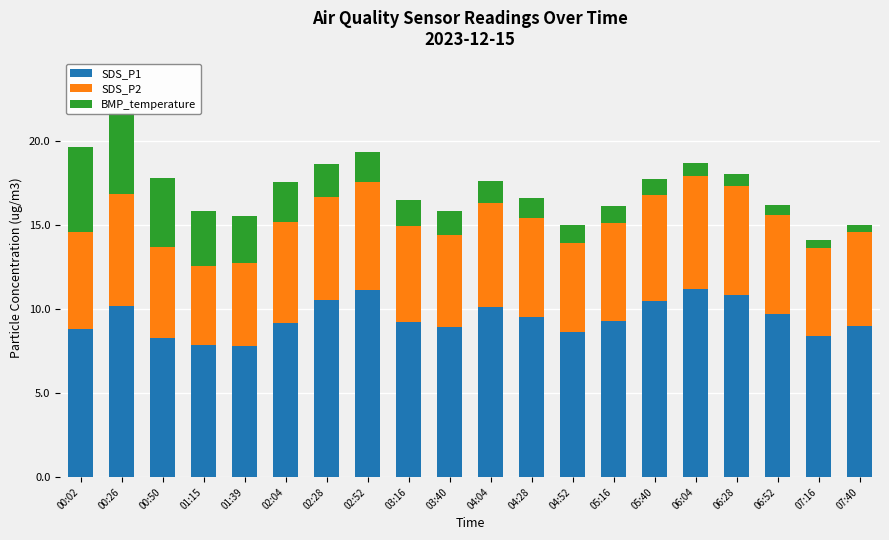

What is the lowest value of the SDS_P1 series?

7.8